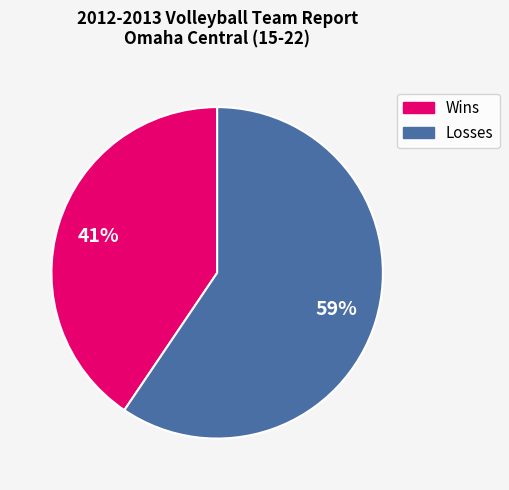

What is the ratio of the value at Wins to the value at Losses?

0.7